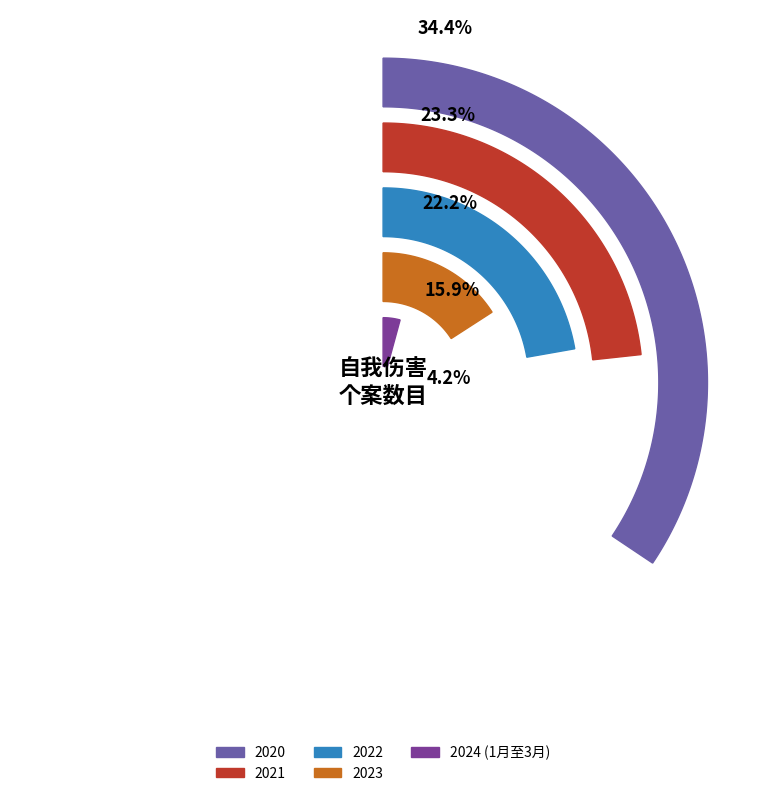

To the nearest percent, what portion does 2023 represent?

16%